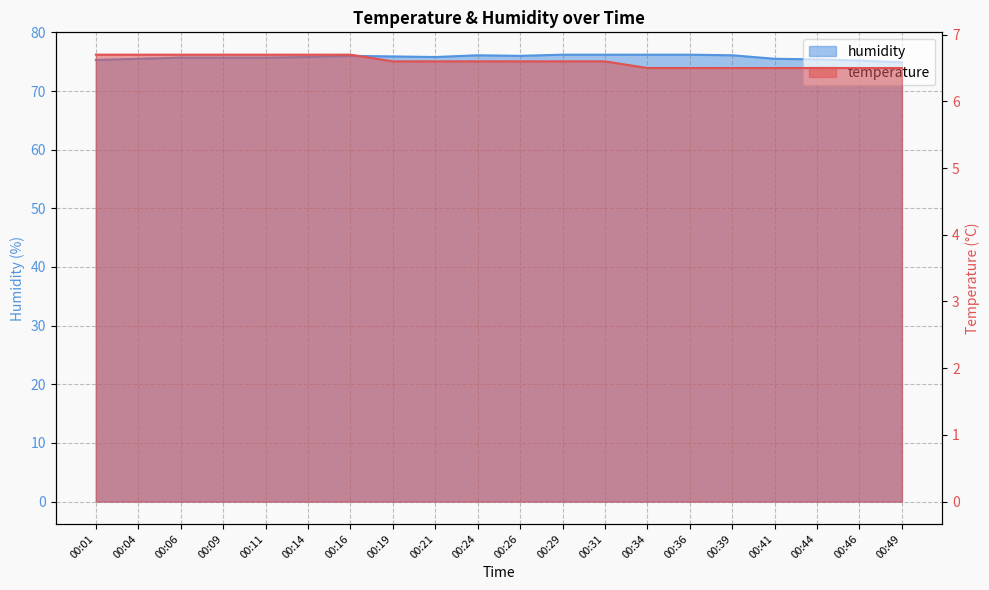

Reading left to right, transcribe all the data shown in this chart.

temperature: 00:01=6.7	00:04=6.7	00:06=6.7	00:09=6.7	00:11=6.7	00:14=6.7	00:16=6.7	00:19=6.6	00:21=6.6	00:24=6.6	00:26=6.6	00:29=6.6	00:31=6.6	00:34=6.5	00:36=6.5	00:39=6.5	00:41=6.5	00:44=6.5	00:46=6.5	00:49=6.5
humidity: 00:01=75.3	00:04=75.5	00:06=75.7	00:09=75.7	00:11=75.7	00:14=75.8	00:16=76.0	00:19=75.9	00:21=75.8	00:24=76.1	00:26=76.0	00:29=76.2	00:31=76.2	00:34=76.2	00:36=76.2	00:39=76.1	00:41=75.5	00:44=75.4	00:46=75.2	00:49=74.9